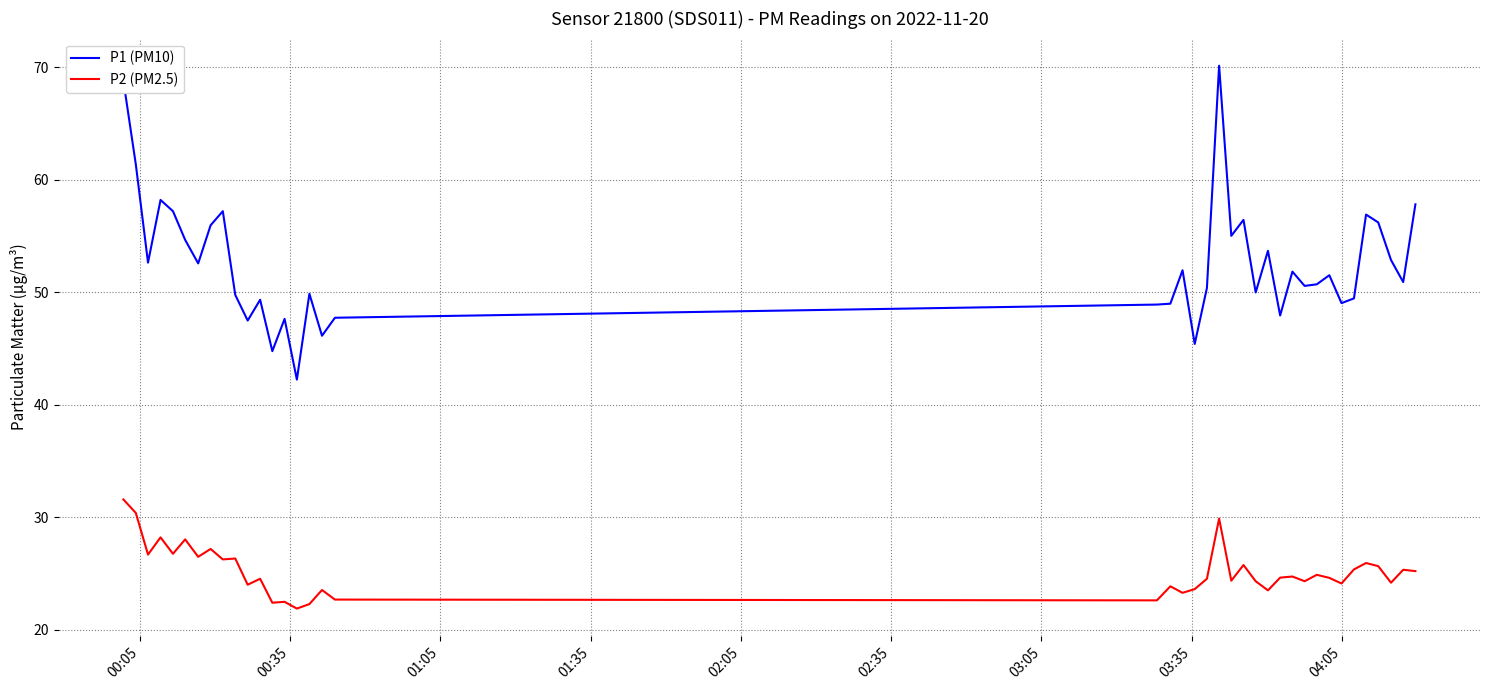

What is the sum of all P1 (PM10) values?

2100.8